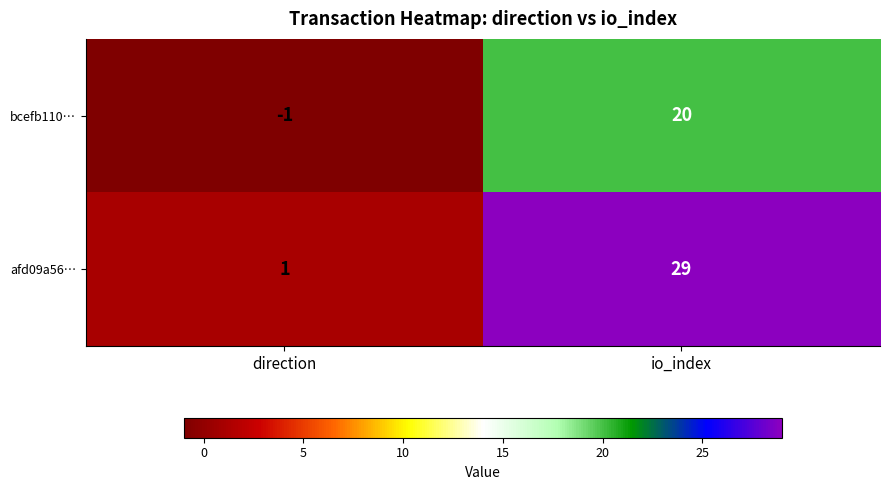

Which category has the lowest value in the afd09a56… series?

direction